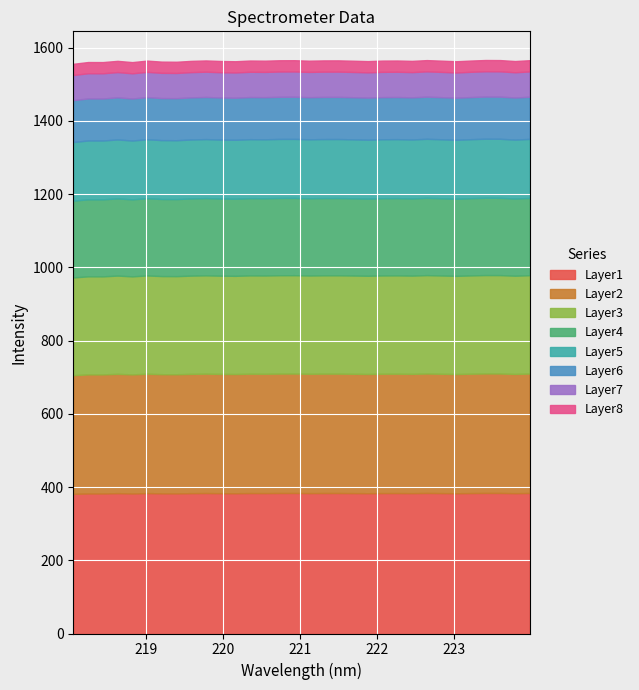

What is the change in value from 221.4993 to 223.7895?

-0.4